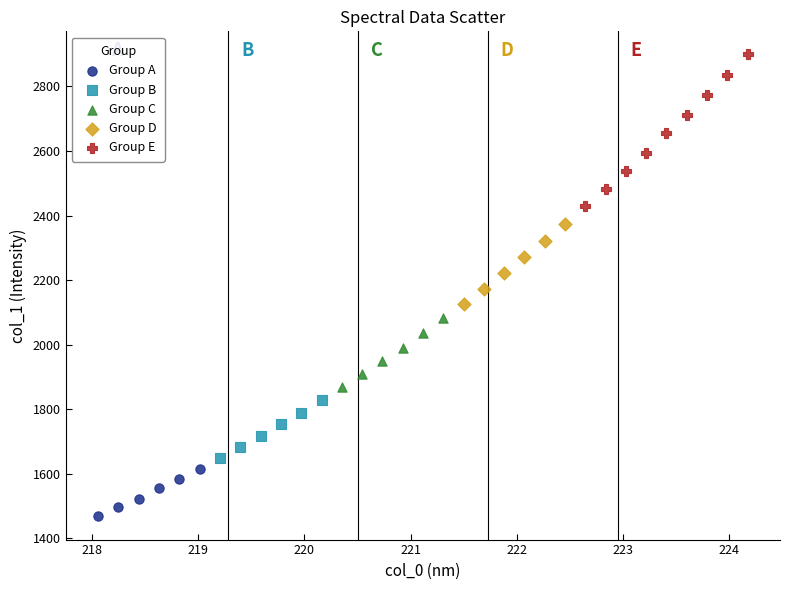

Which series has the largest Y range (max minus min)?

Group E